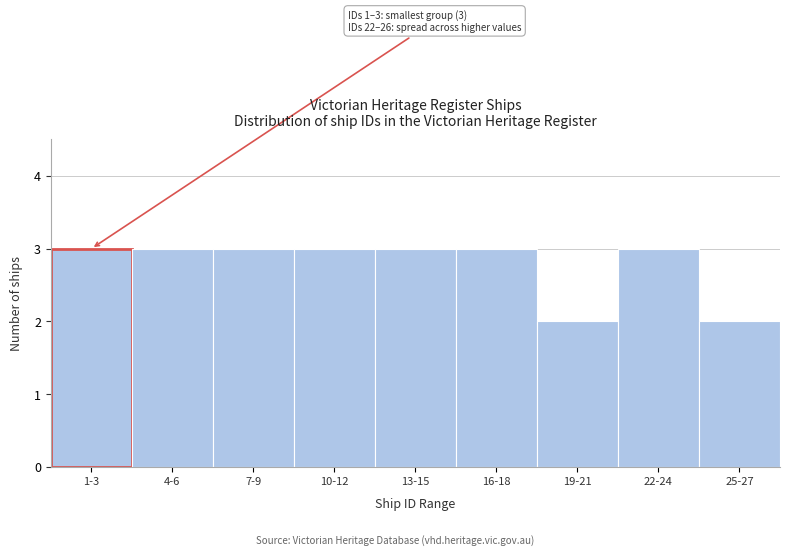

Reading right to left, transcribe all the data shown in this chart.

25-27=2	22-24=3	19-21=2	16-18=3	13-15=3	10-12=3	7-9=3	4-6=3	1-3=3